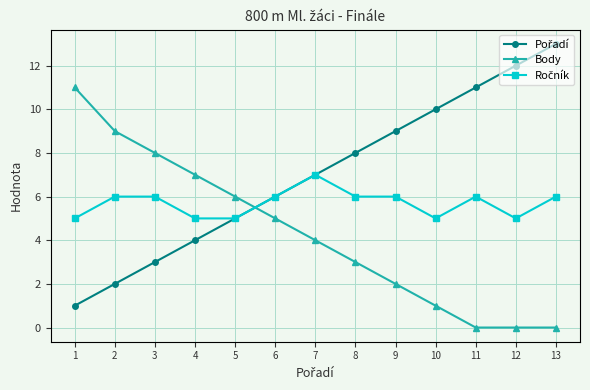

Which label corresponds to the largest value in the chart?

13